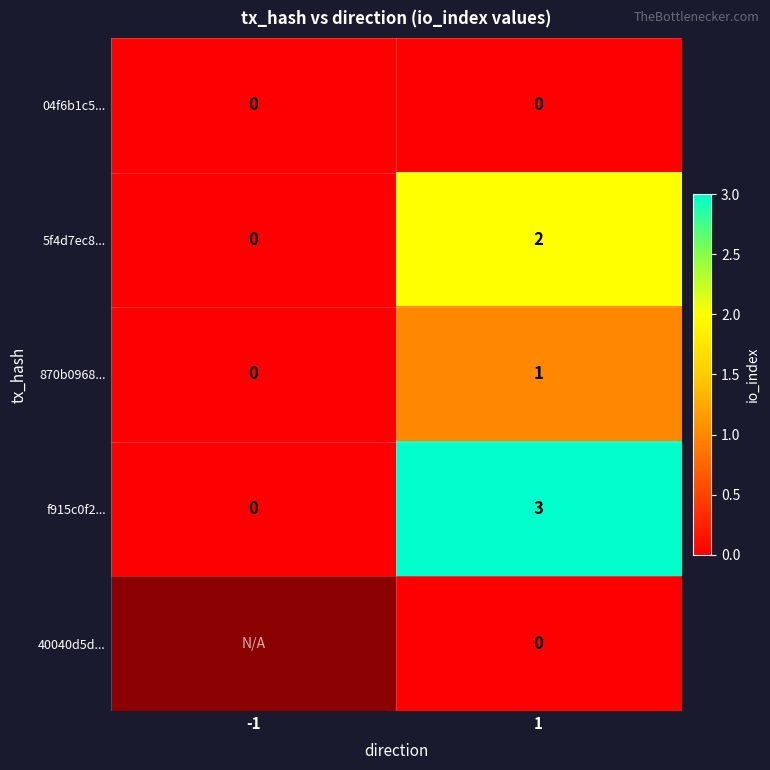

Where is 5f4d7ec8... nearest to the value 1?

-1